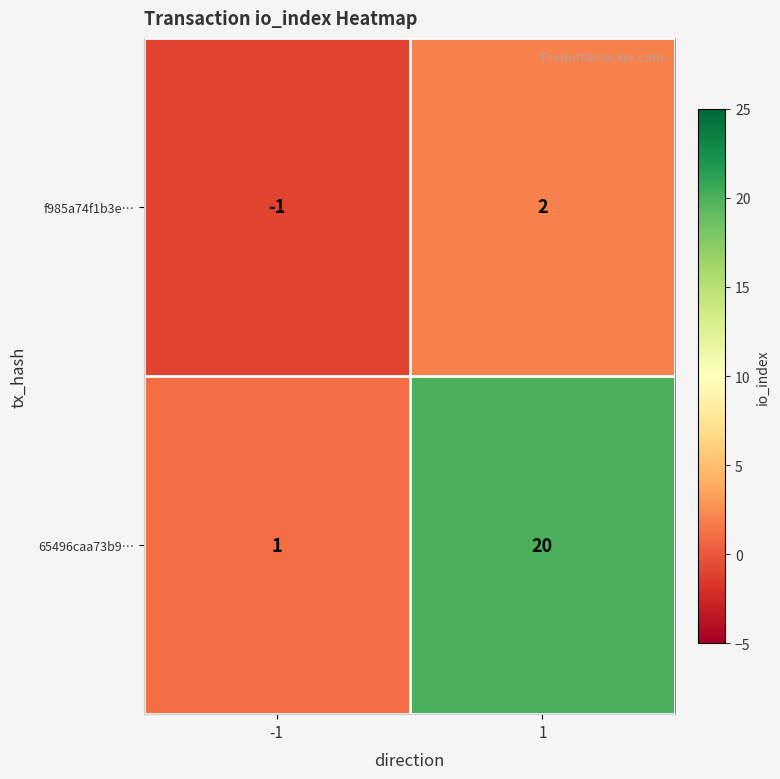

What is the greatest value displayed?

20